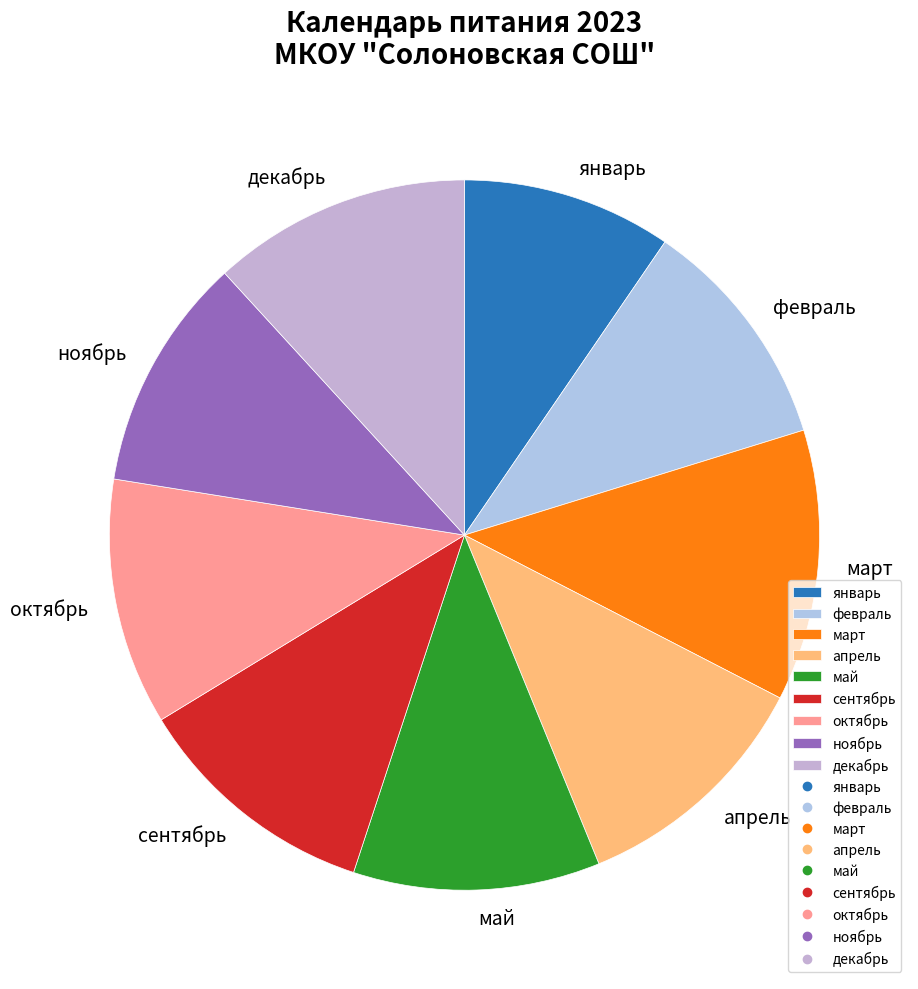

Is it true that декабрь is 12% of the pie?

True